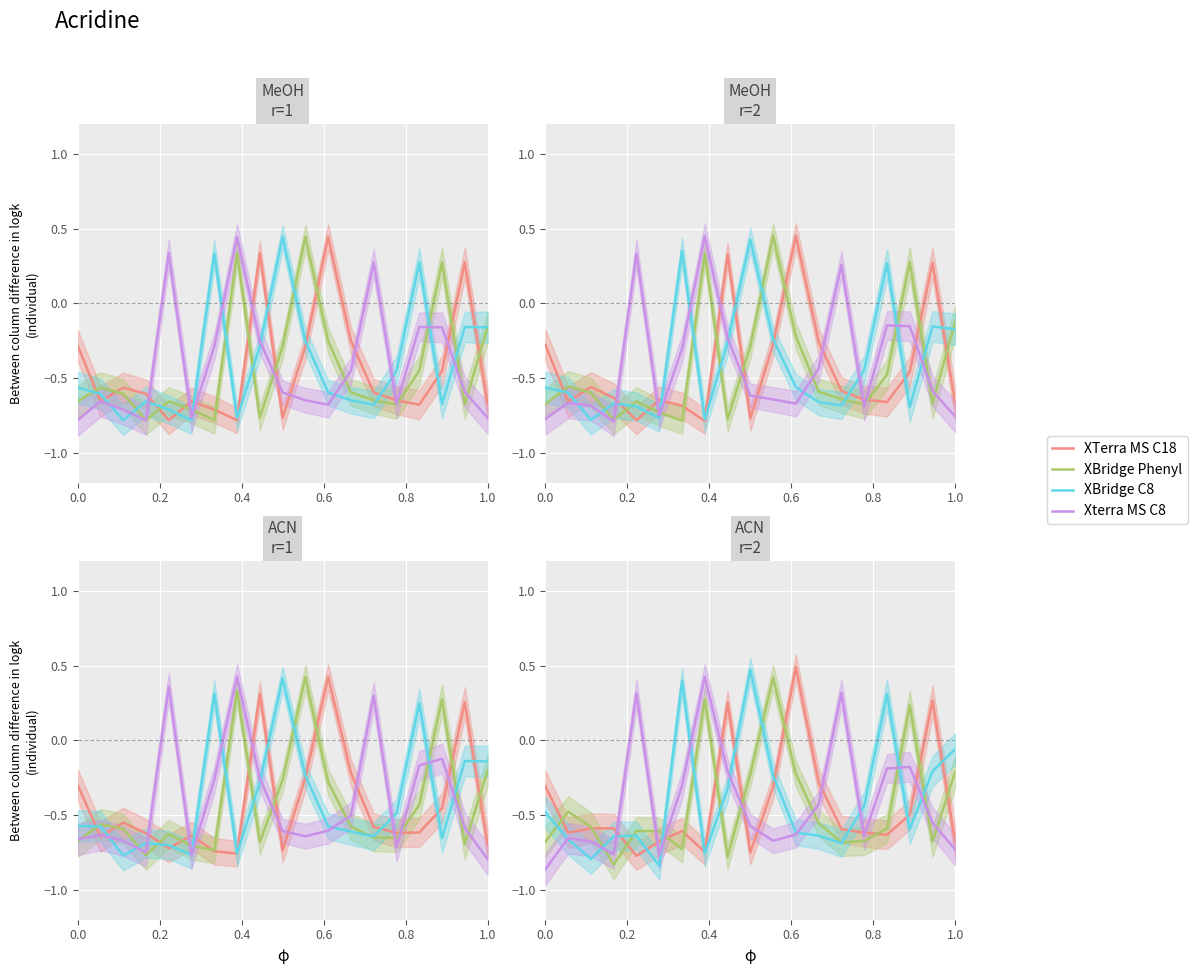

True or false: XBridge C8 has more than 1 points higher than both neighbors.

True